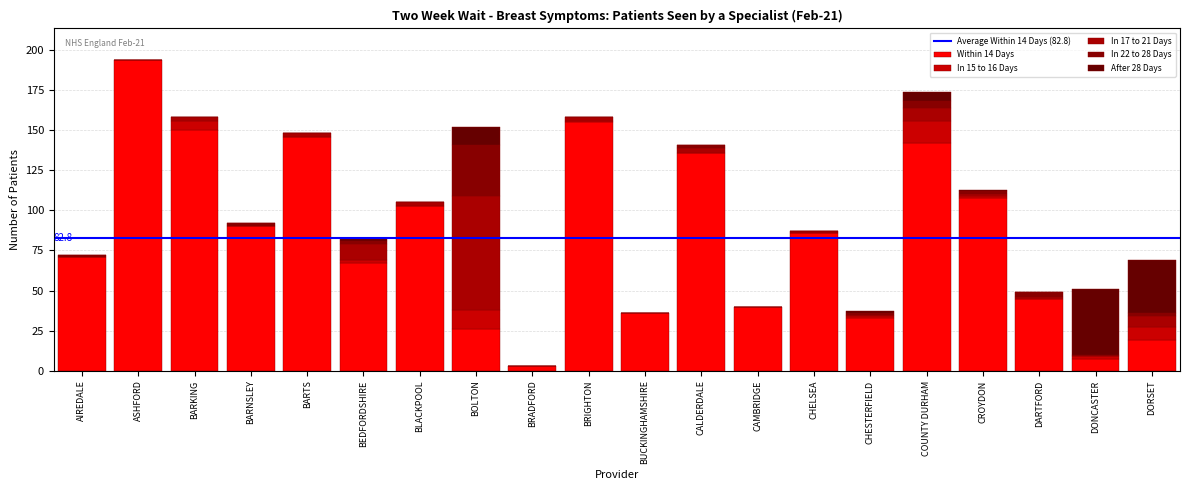

At BLACKPOOL, list the series in order from largest to smallest.

Within 14 Days, In 17 to 21 Days, In 15 to 16 Days, In 22 to 28 Days, After 28 Days